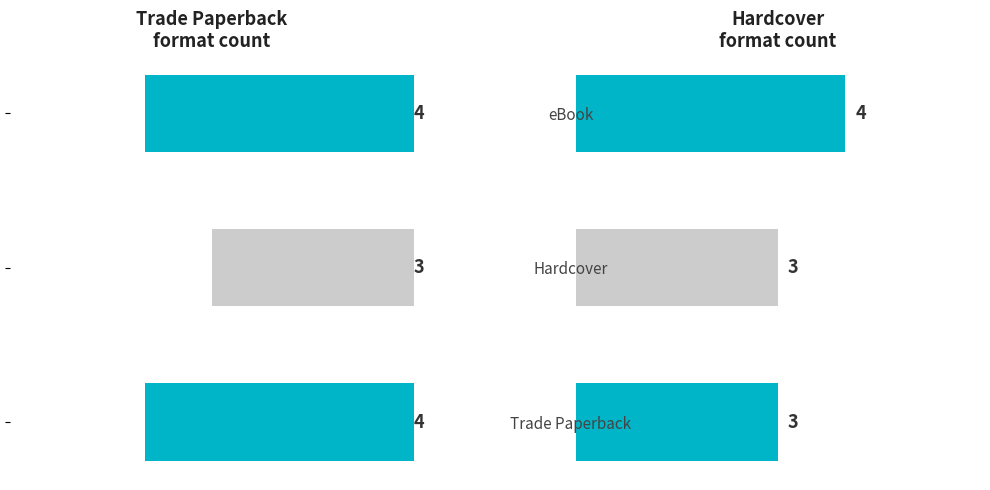

Is it true that Trade Paperback equals 2574730 at Beloved Dearly?

False